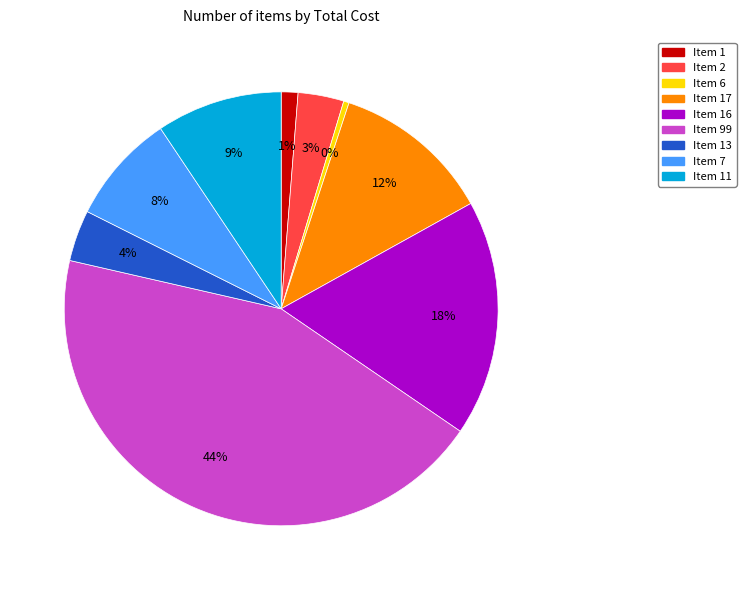

Is there a majority slice in this chart?

No